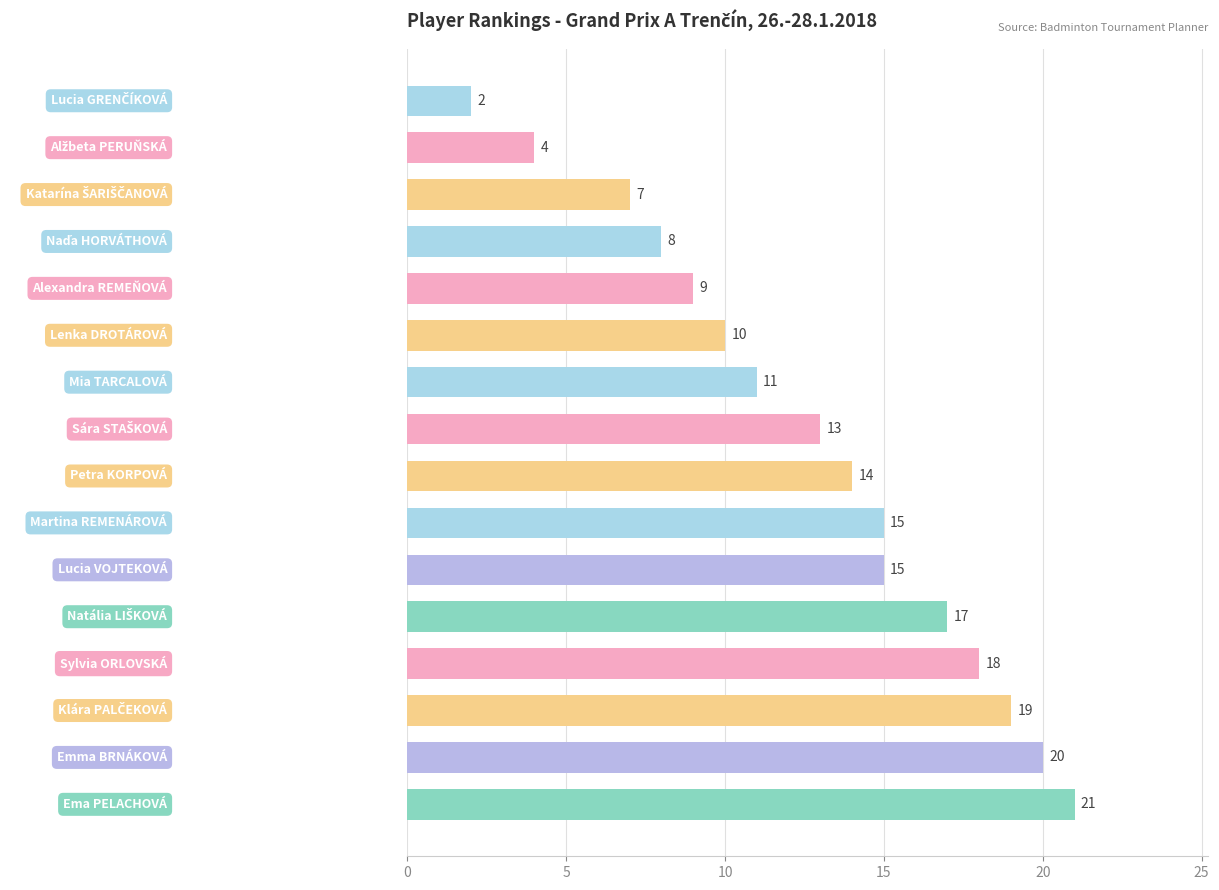

What is the value of the 5th bar from the top?

9